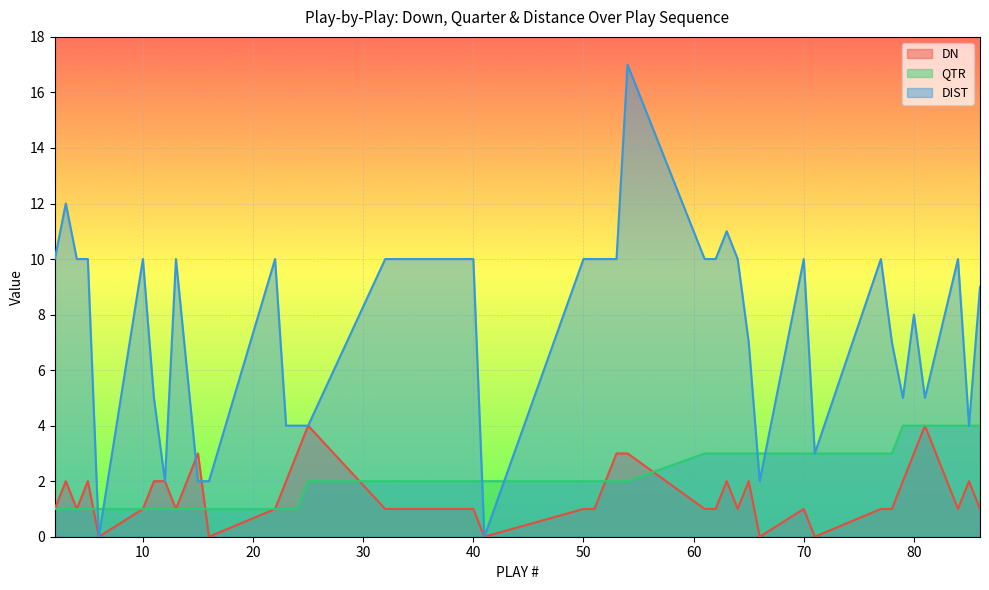

How many QTR values are between 1 and 3?

34